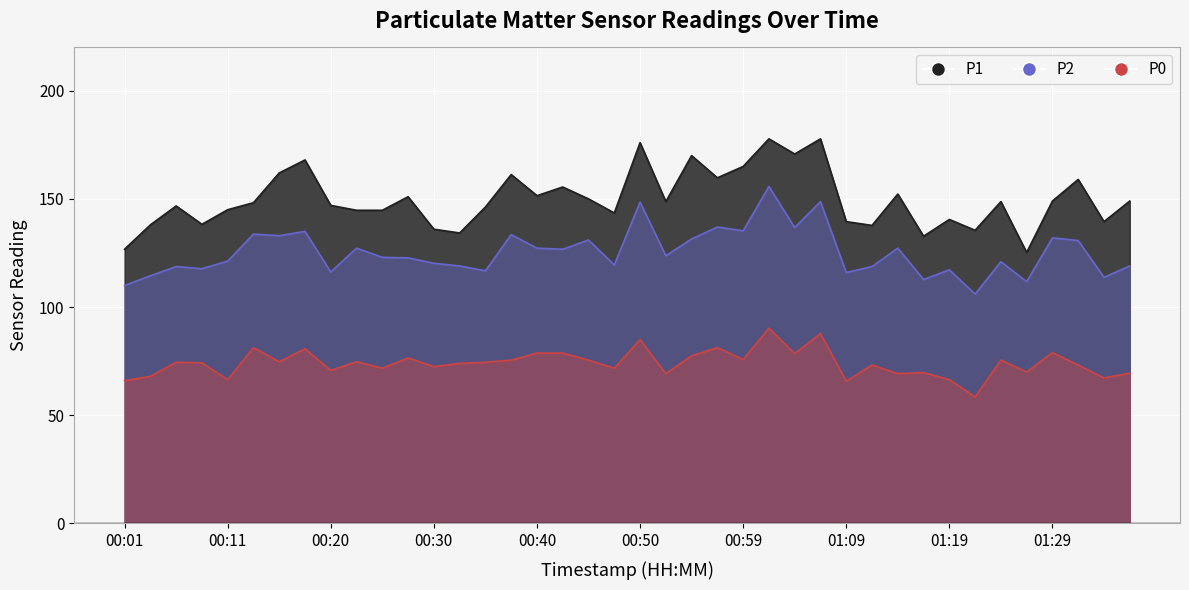

At which label is P0 closest to 74?

00:33